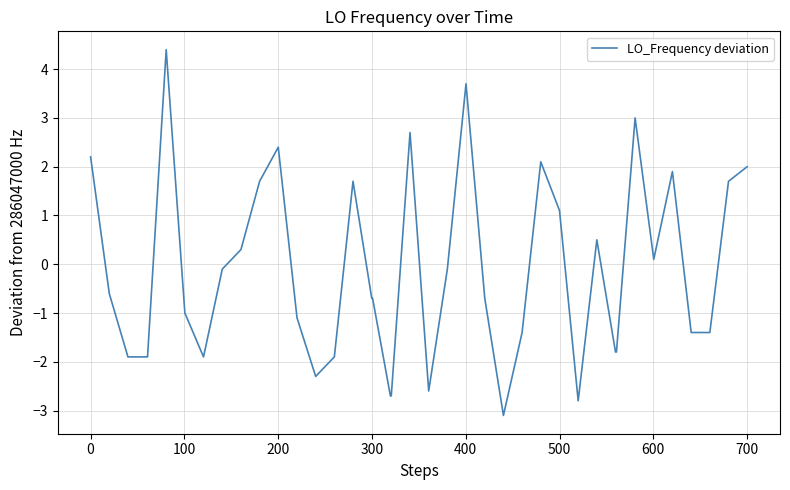

What is the smallest value displayed?

-3.1